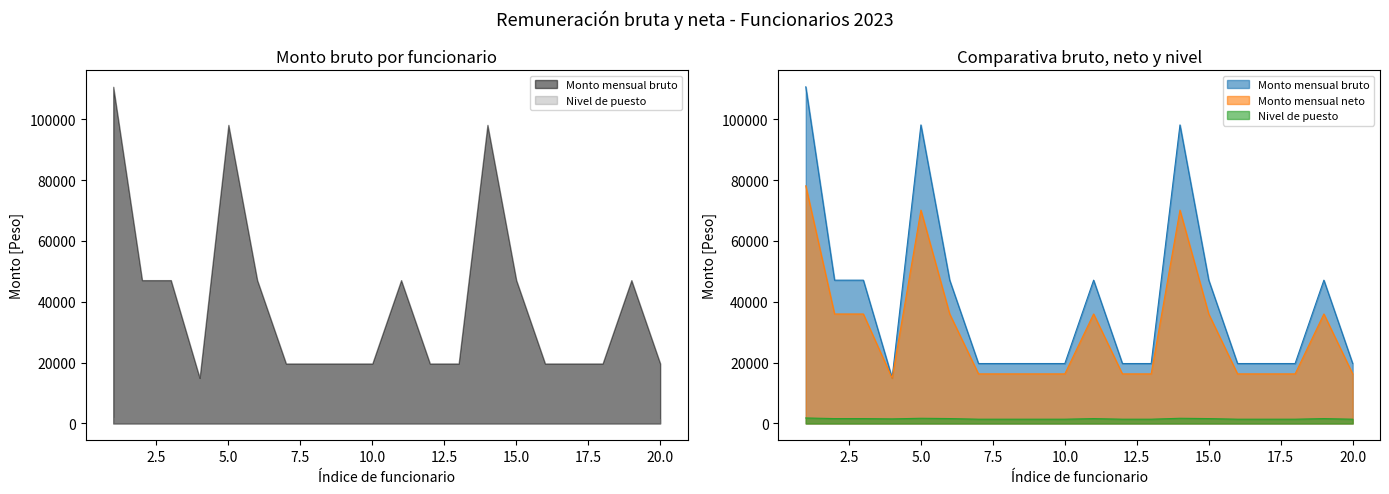

At which label is Monto mensual bruto closest to 62804?

2